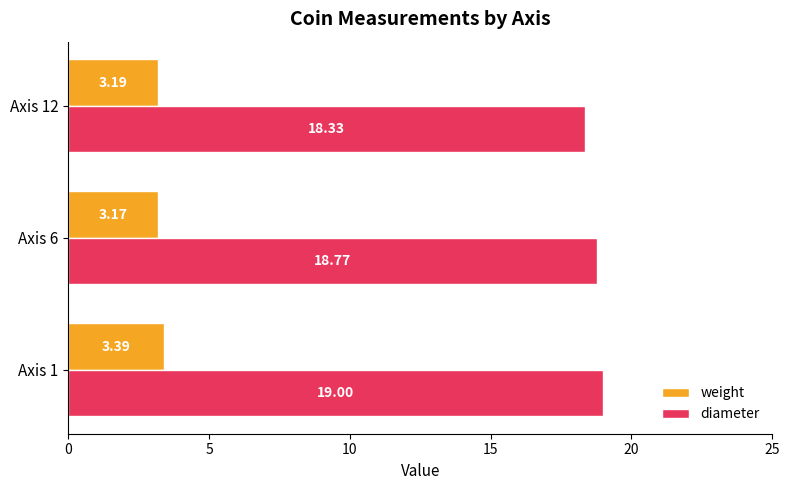

At which category is the sum across all series the highest?

Axis 1